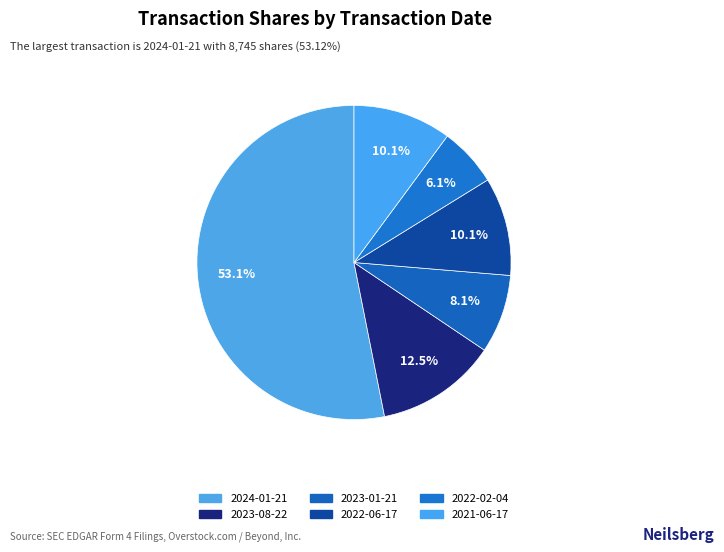

How many segments does this pie chart have?

6